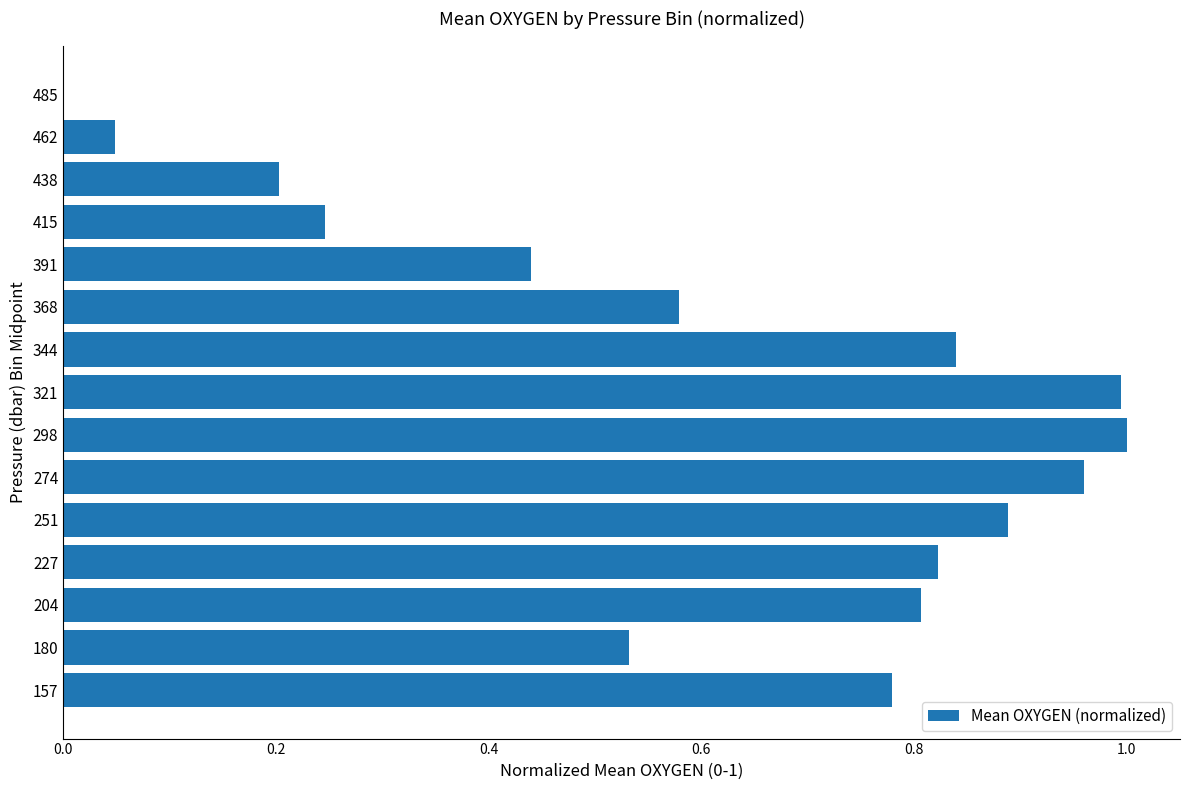

The value at 180 is 0.8. True or false?

False